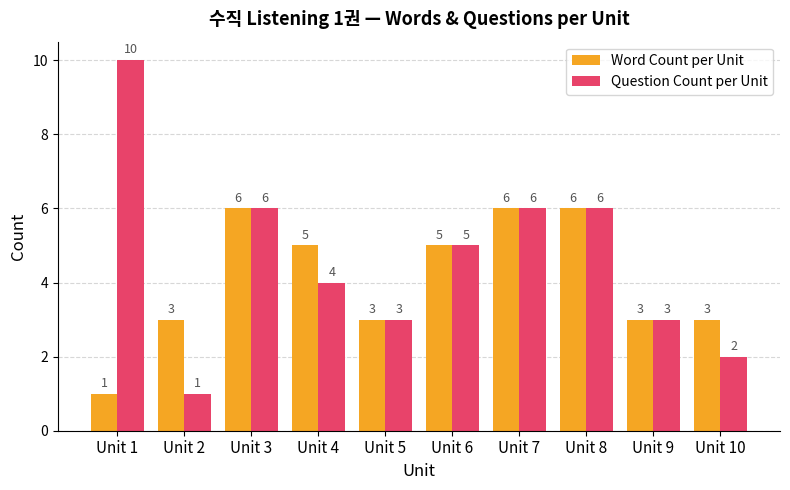

Reading left to right, transcribe all the data shown in this chart.

Word Count per Unit: 1	3	6	5	3	5	6	6	3	3
Question Count per Unit: 10	1	6	4	3	5	6	6	3	2